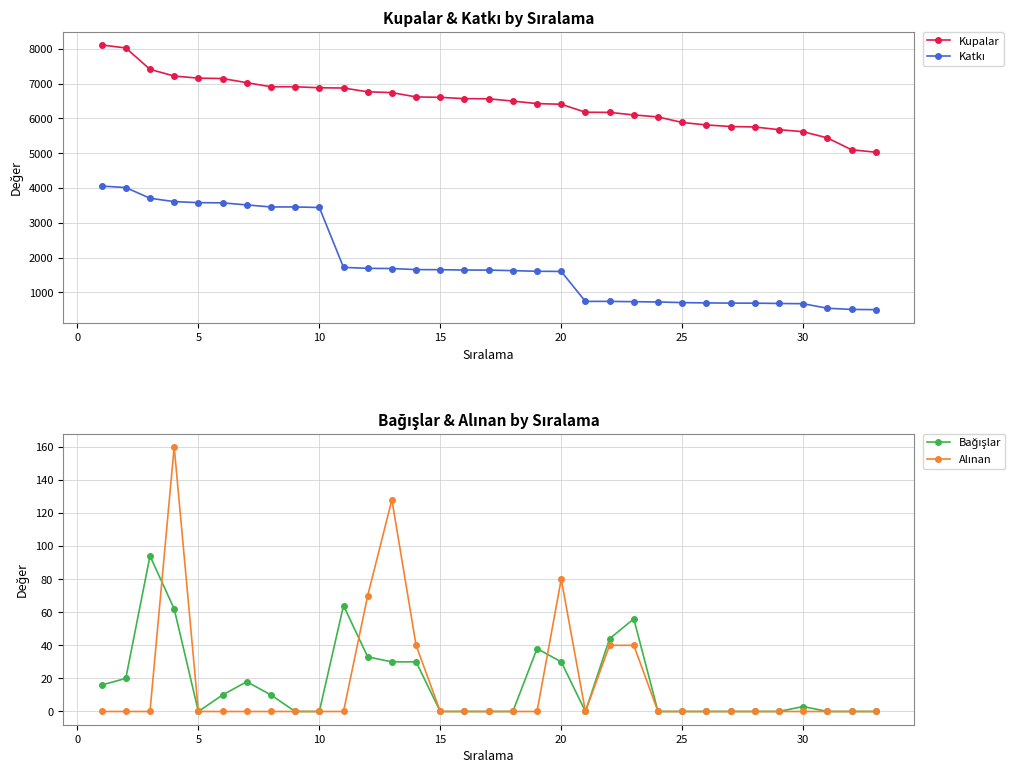

The value of Kupalar at 20 is 6409. True or false?

True